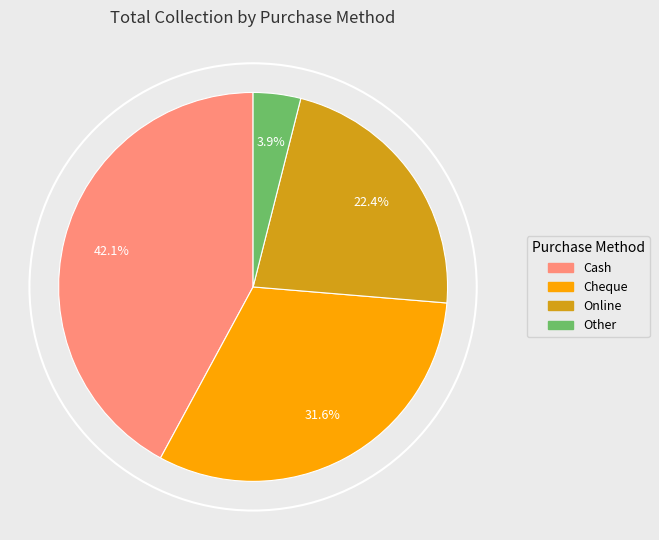

To the nearest percent, what is the combined percentage of Other and Cheque?

36%